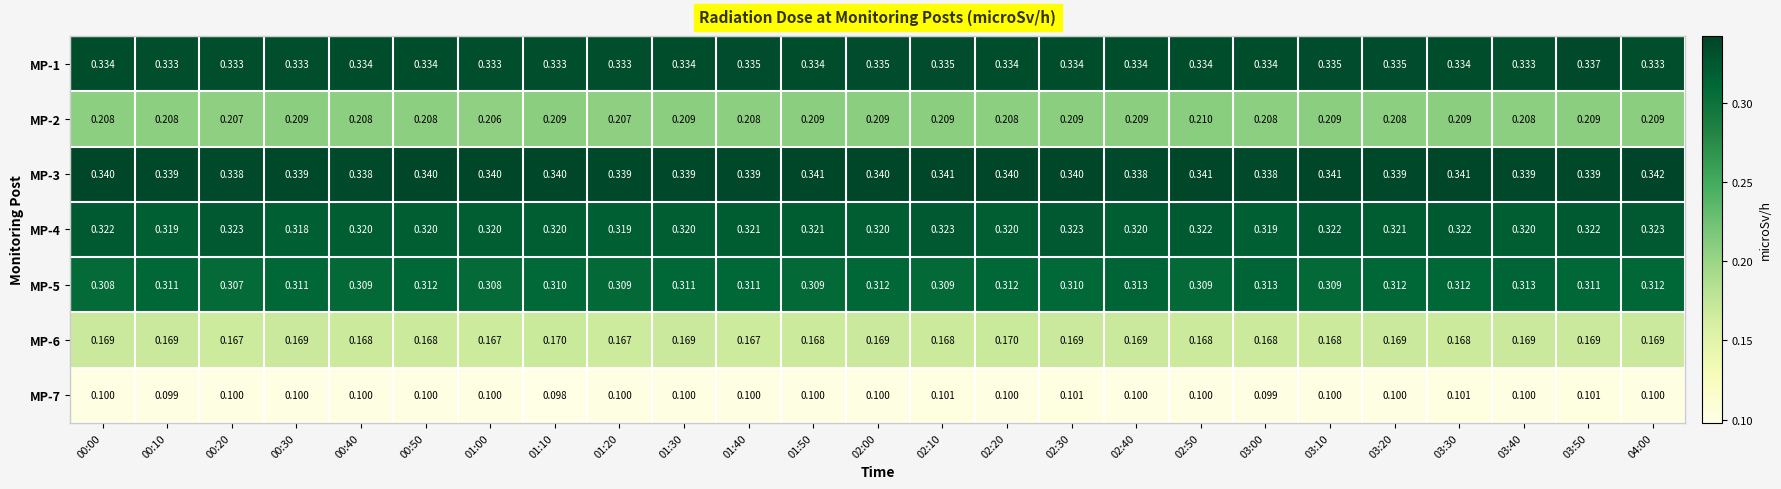

Is the value of MP-7 at 02:30 greater than the value of MP-3 at 01:10?

No